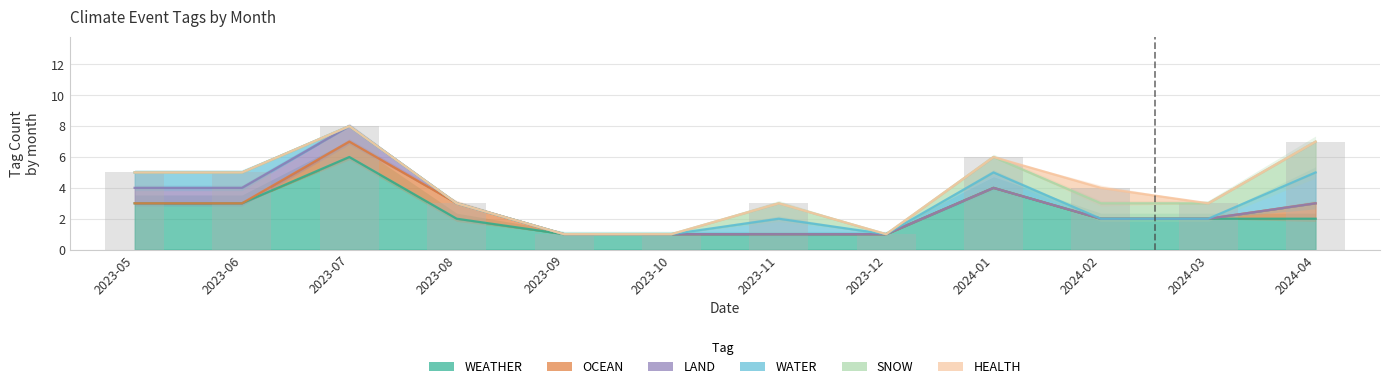

Reading left to right, extract all data points from this chart.

WEATHER: 2023-05=3	2023-06=3	2023-07=6	2023-08=2	2023-09=1	2023-10=1	2023-11=1	2023-12=1	2024-01=4	2024-02=2	2024-03=2	2024-04=2
OCEAN: 2023-05=0	2023-06=0	2023-07=1	2023-08=1	2023-09=0	2023-10=0	2023-11=0	2023-12=0	2024-01=0	2024-02=0	2024-03=0	2024-04=1
LAND: 2023-05=1	2023-06=1	2023-07=1	2023-08=0	2023-09=0	2023-10=0	2023-11=0	2023-12=0	2024-01=0	2024-02=0	2024-03=0	2024-04=0
WATER: 2023-05=1	2023-06=1	2023-07=0	2023-08=0	2023-09=0	2023-10=0	2023-11=1	2023-12=0	2024-01=1	2024-02=0	2024-03=0	2024-04=2
SNOW: 2023-05=0	2023-06=0	2023-07=0	2023-08=0	2023-09=0	2023-10=0	2023-11=1	2023-12=0	2024-01=1	2024-02=1	2024-03=1	2024-04=2
HEALTH: 2023-05=0	2023-06=0	2023-07=0	2023-08=0	2023-09=0	2023-10=0	2023-11=0	2023-12=0	2024-01=0	2024-02=1	2024-03=0	2024-04=0